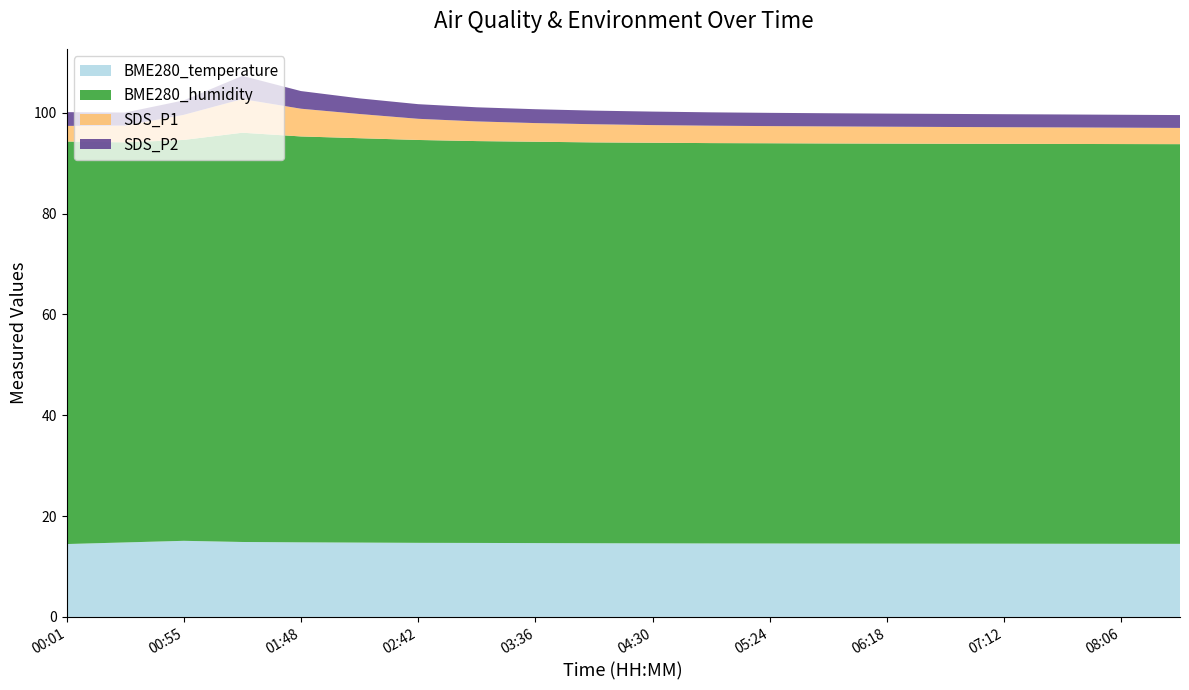

Reading left to right, list all the values displayed in this chart.

BME280_temperature: 00:01=14.5	00:28=14.8	00:55=15.1	01:21=14.9	01:48=14.8	02:15=14.8	02:42=14.7	03:09=14.7	03:36=14.7	04:03=14.6	04:30=14.6	04:57=14.6	05:24=14.6	05:51=14.6	06:18=14.6	06:45=14.5	07:12=14.5	07:39=14.5	08:06=14.5	08:33=14.5
BME280_humidity: 00:01=79.8	00:28=79.3	00:55=79.5	01:21=81.2	01:48=80.5	02:15=80.2	02:42=79.9	03:09=79.7	03:36=79.6	04:03=79.5	04:30=79.5	04:57=79.4	05:24=79.4	05:51=79.3	06:18=79.3	06:45=79.3	07:12=79.3	07:39=79.3	08:06=79.3	08:33=79.3
SDS_P1: 00:01=3.1	00:28=3.3	00:55=5.0	01:21=6.7	01:48=5.5	02:15=4.8	02:42=4.2	03:09=3.9	03:36=3.7	04:03=3.6	04:30=3.5	04:57=3.5	05:24=3.4	05:51=3.4	06:18=3.4	06:45=3.3	07:12=3.3	07:39=3.3	08:06=3.2	08:33=3.2
SDS_P2: 00:01=2.7	00:28=2.6	00:55=2.9	01:21=4.6	01:48=3.5	02:15=3.1	02:42=2.9	03:09=2.8	03:36=2.8	04:03=2.7	04:30=2.7	04:57=2.6	05:24=2.6	05:51=2.6	06:18=2.6	06:45=2.6	07:12=2.6	07:39=2.6	08:06=2.6	08:33=2.5